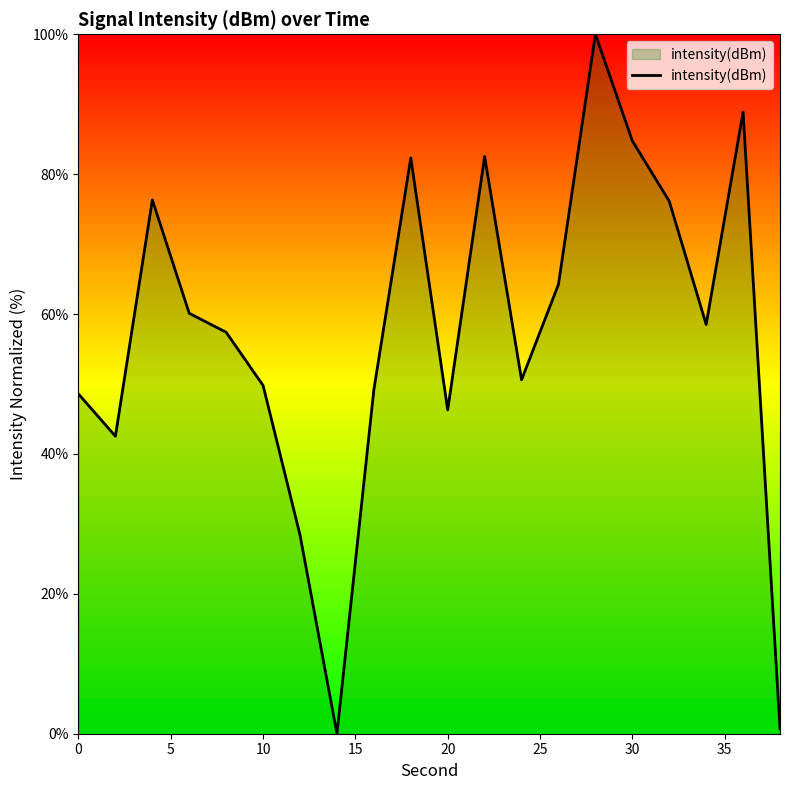

What is the maximum value shown in the chart?

100.0